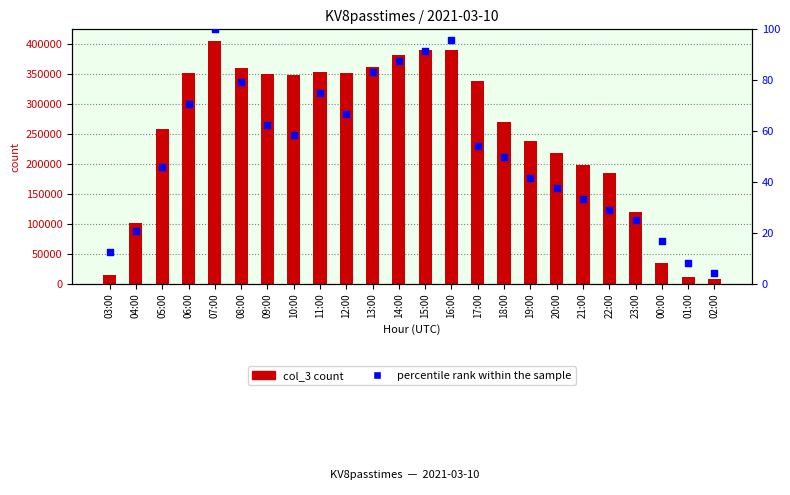

Which series contains the highest Y value?

col_3